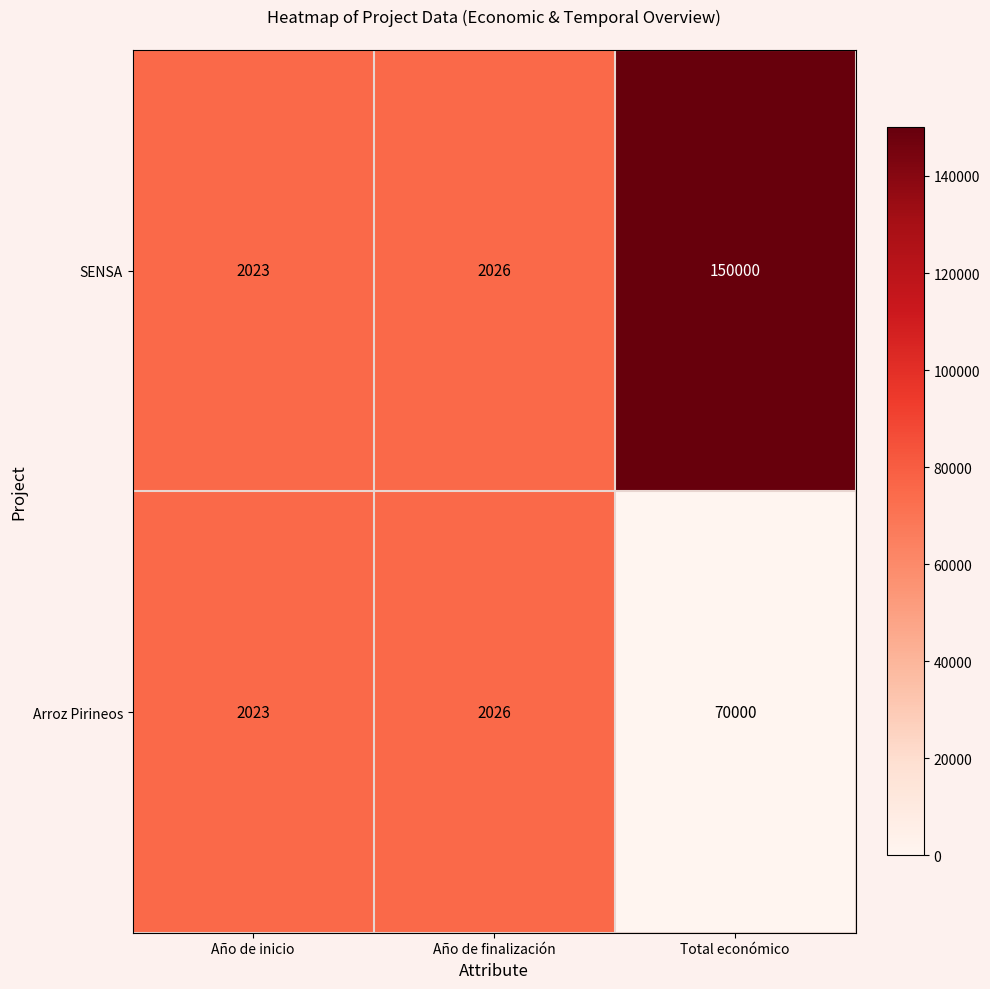

At which category does the chart reach its minimum across all series?

Año de inicio